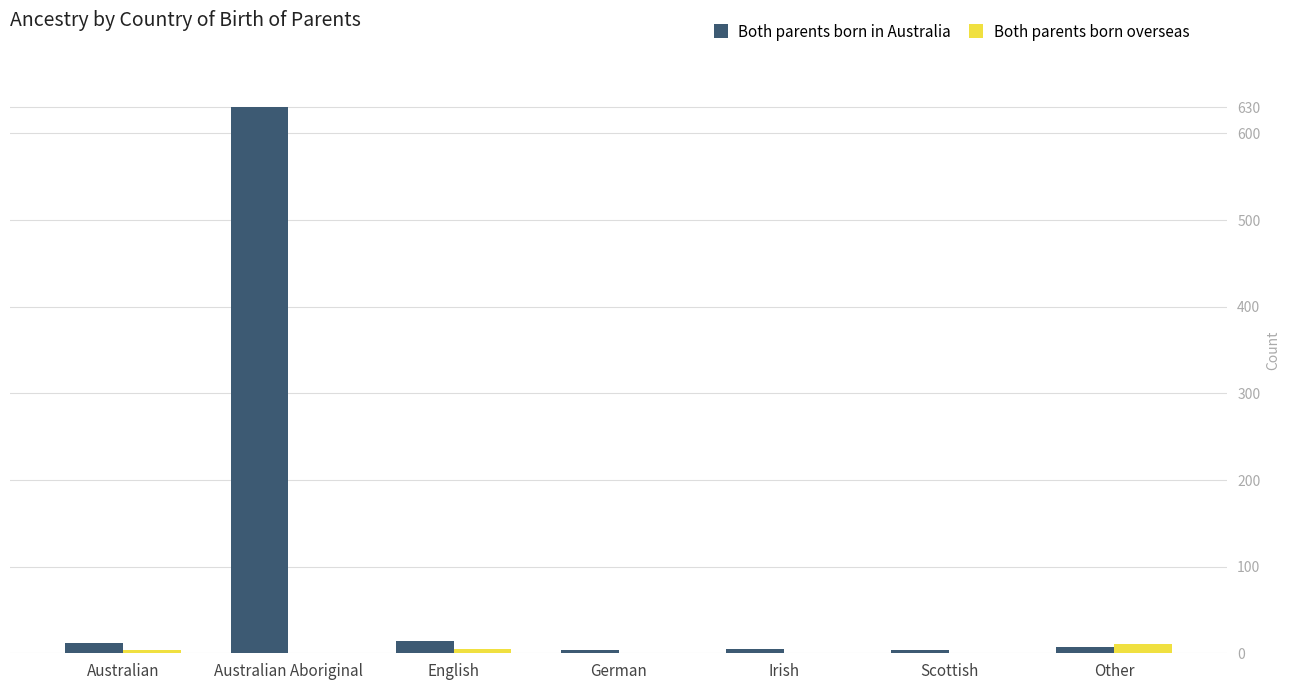

At which category is the sum across all series the highest?

Australian Aboriginal